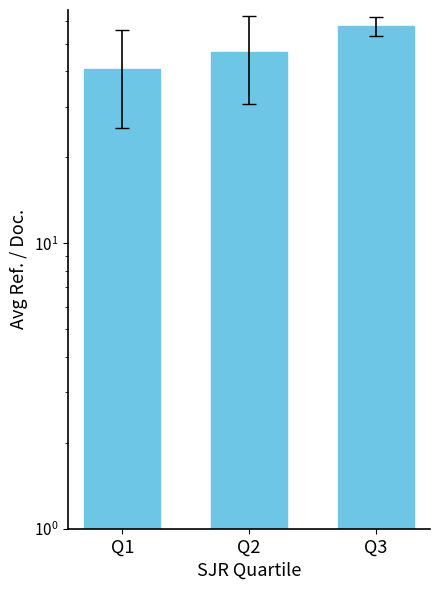

What is the sum of all values?

145.0